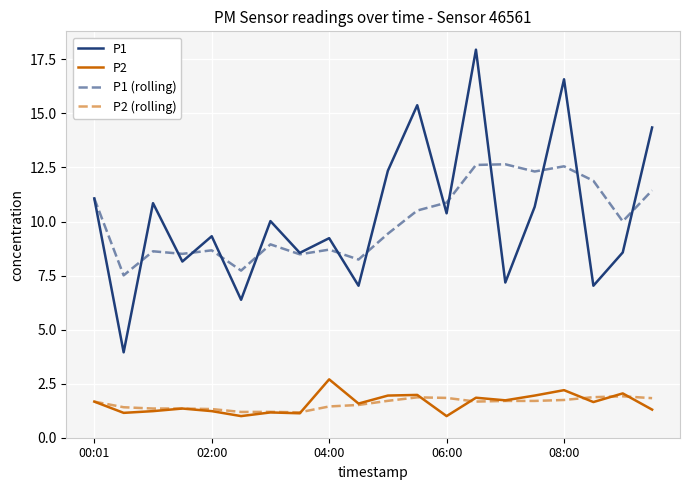

List the series in order of their peak value, highest first.

P1, P1 (rolling), P2, P2 (rolling)